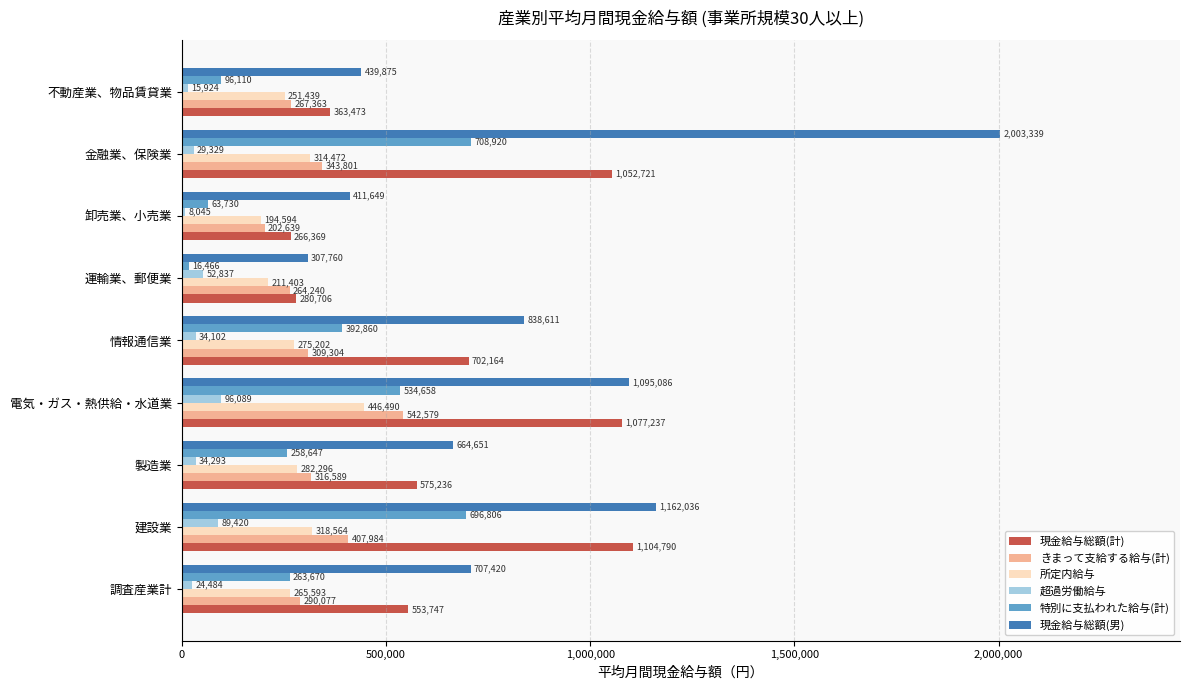

How many values in the 特別に支払われた給与(計) series are below 263670?

4